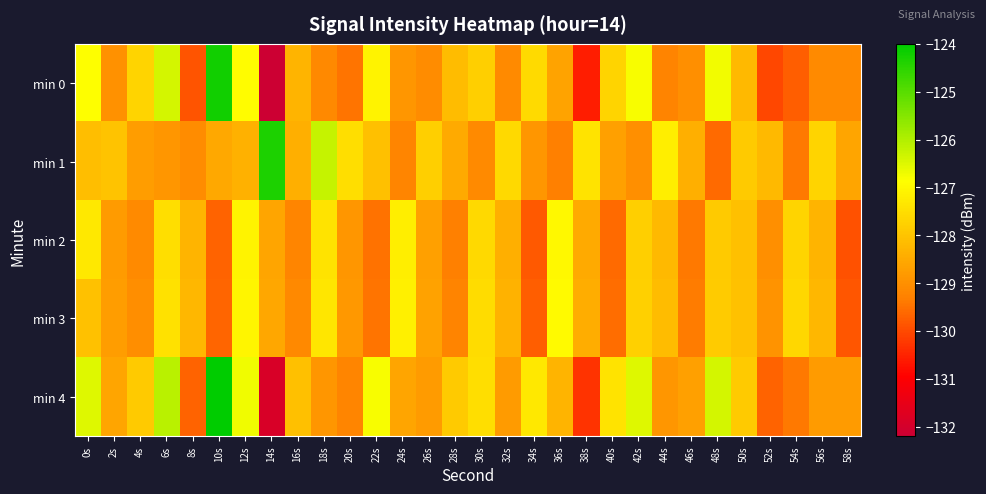

Rank the series by their maximum value, from highest to lowest.

min 4, min 0, min 1, min 3, min 2